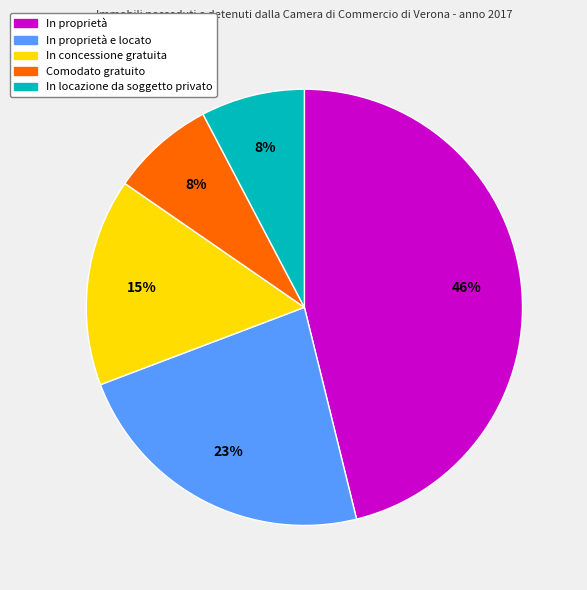

Is there a majority slice in this chart?

No